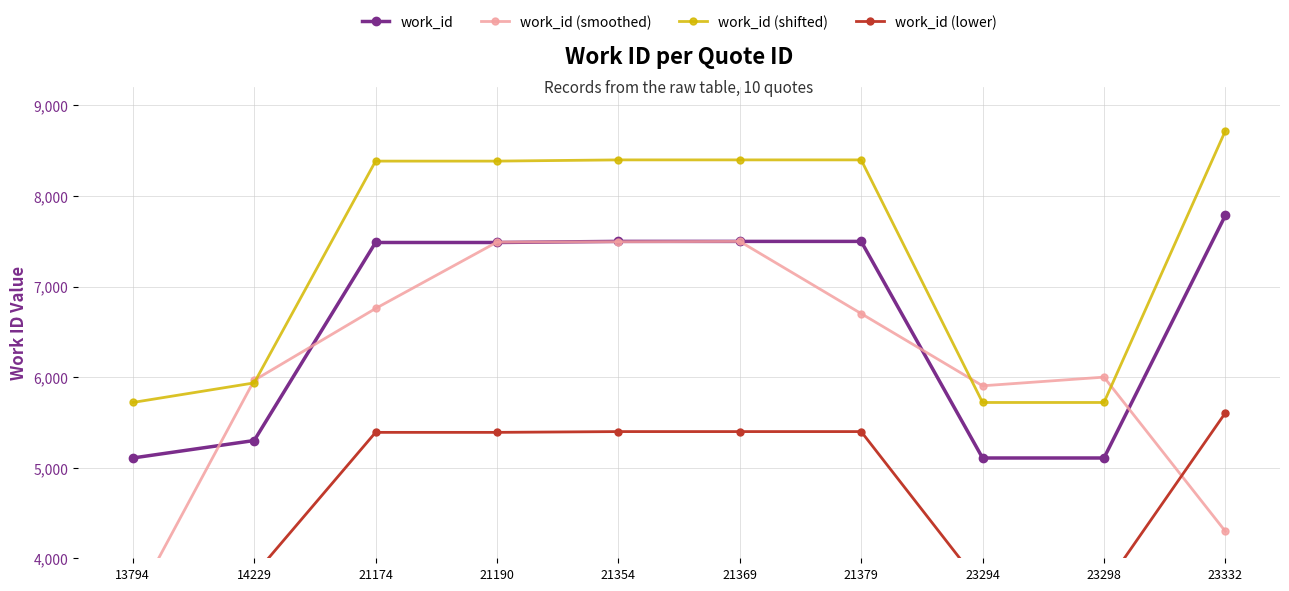

True or false: work_id (shifted) has a value of 11527.6 at 21379.

False